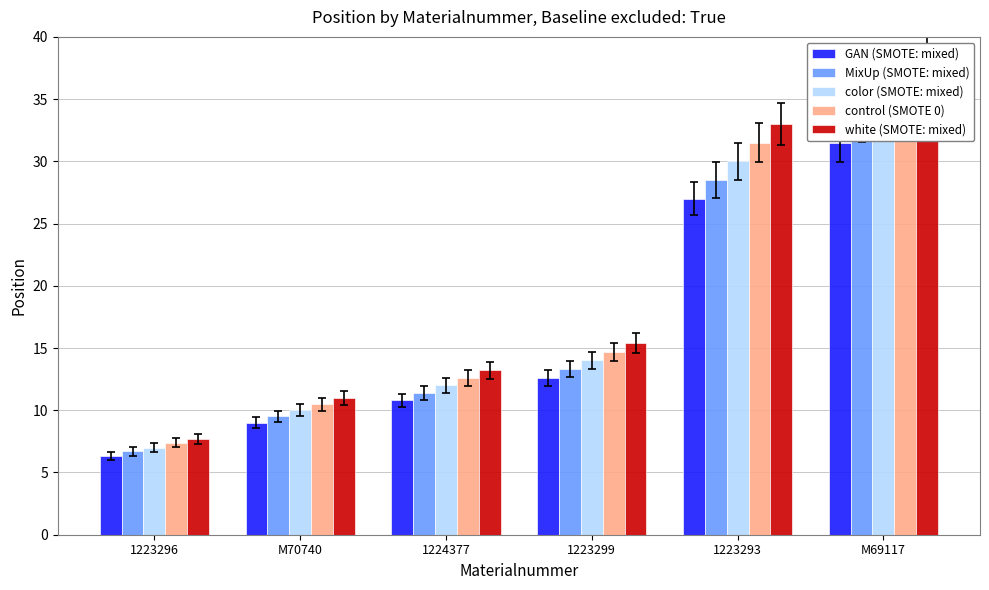

Is it true that white (SMOTE: mixed) equals 9.2 at 1223299?

False